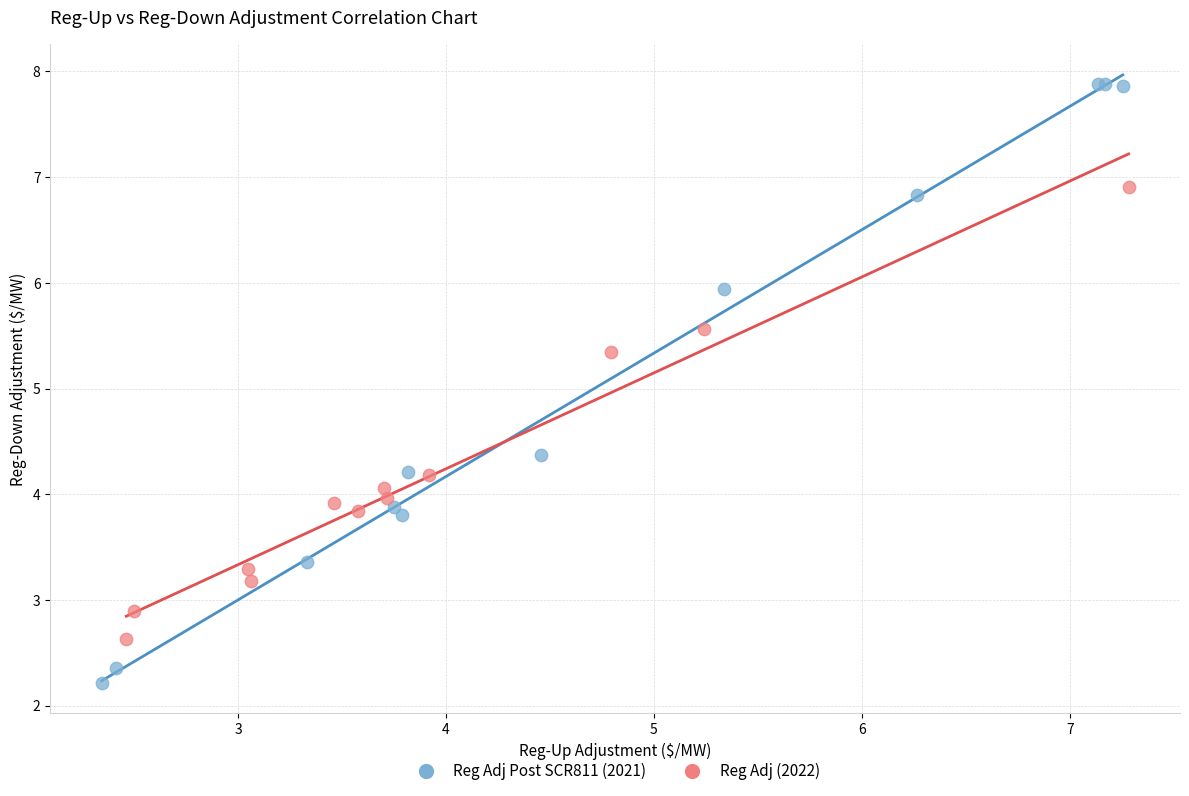

Which series contains the highest Y value?

Reg Adj Post SCR811 (2021)